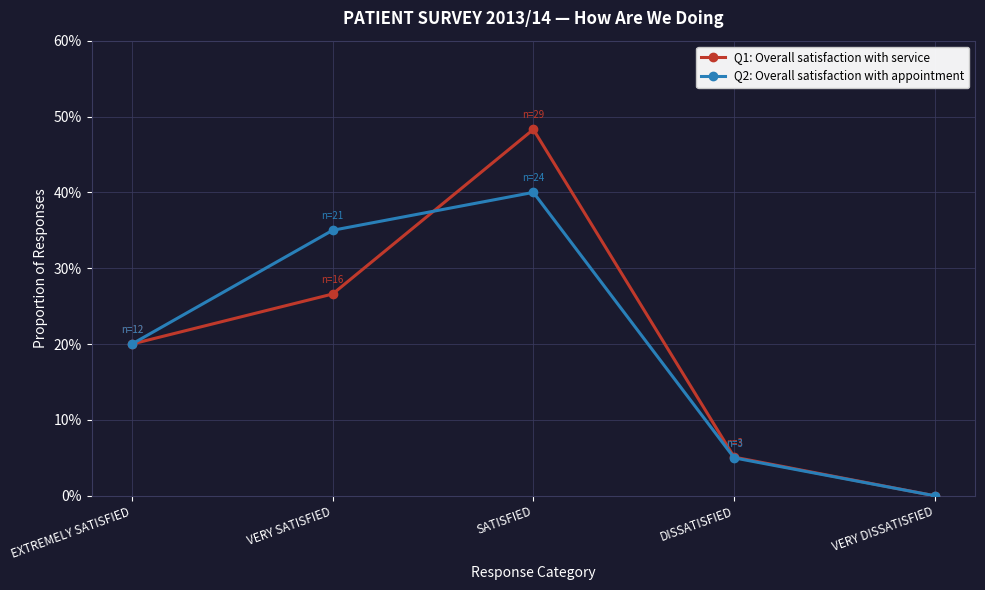

What position from the left is DISSATISFIED?

4